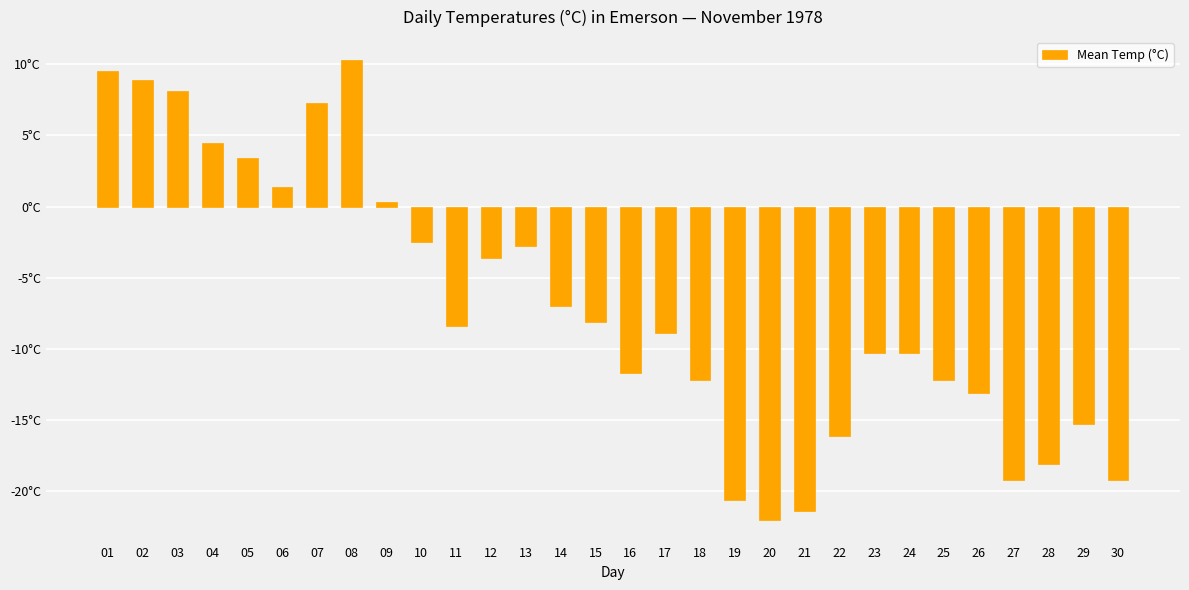

Are the bars horizontal?

No